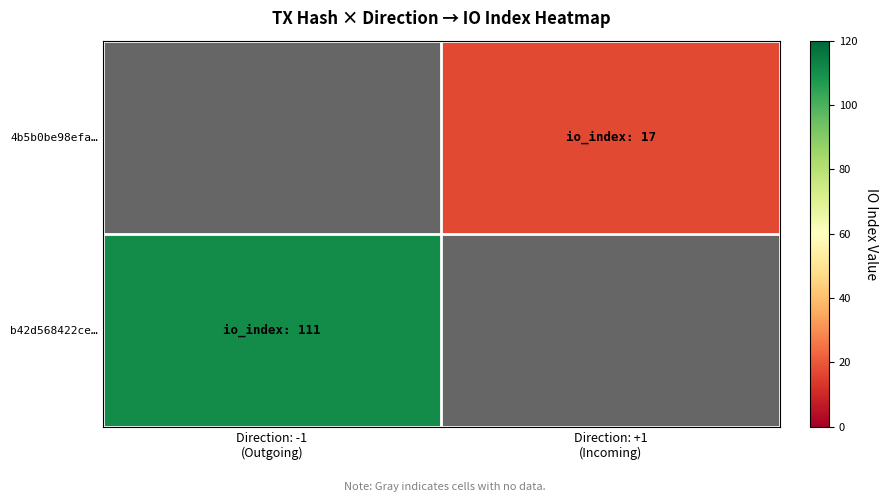

Count the number of data series in this chart.

2